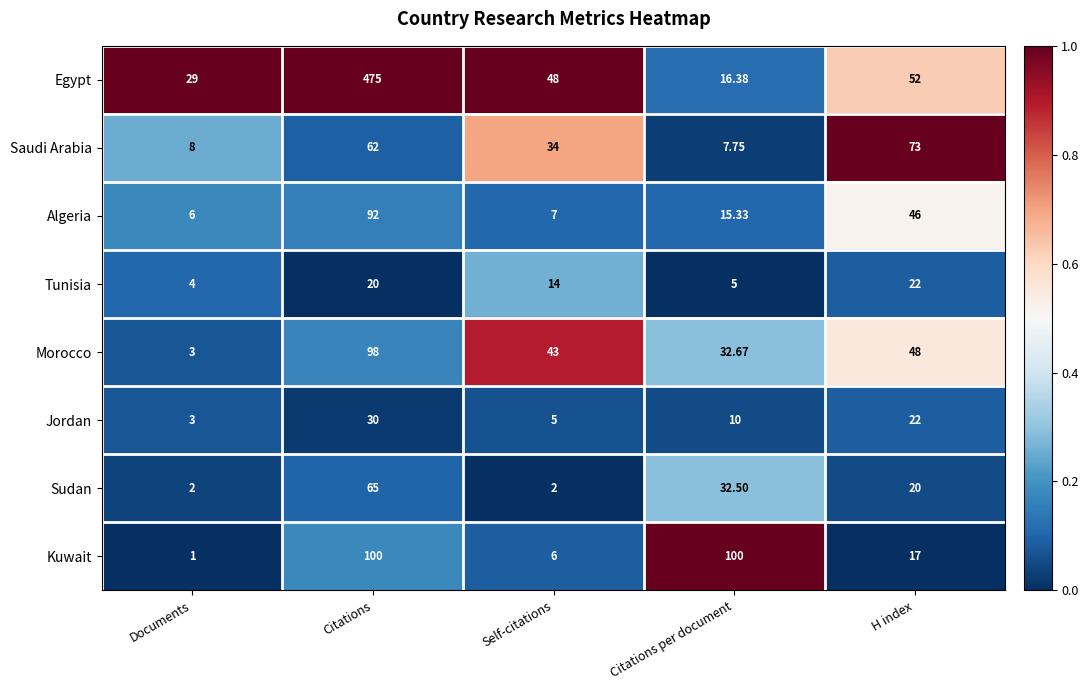

Where does the Sudan series first go above 20?

Citations